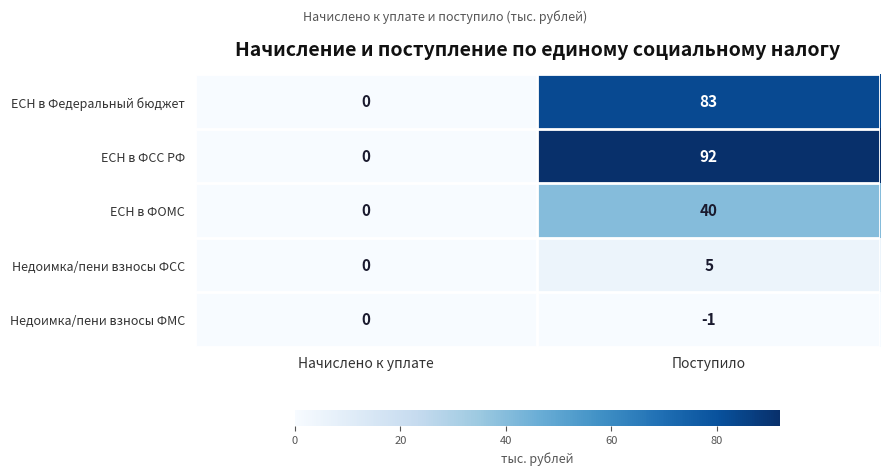

Which series has the largest range (max minus min)?

ЕСН в ФСС РФ